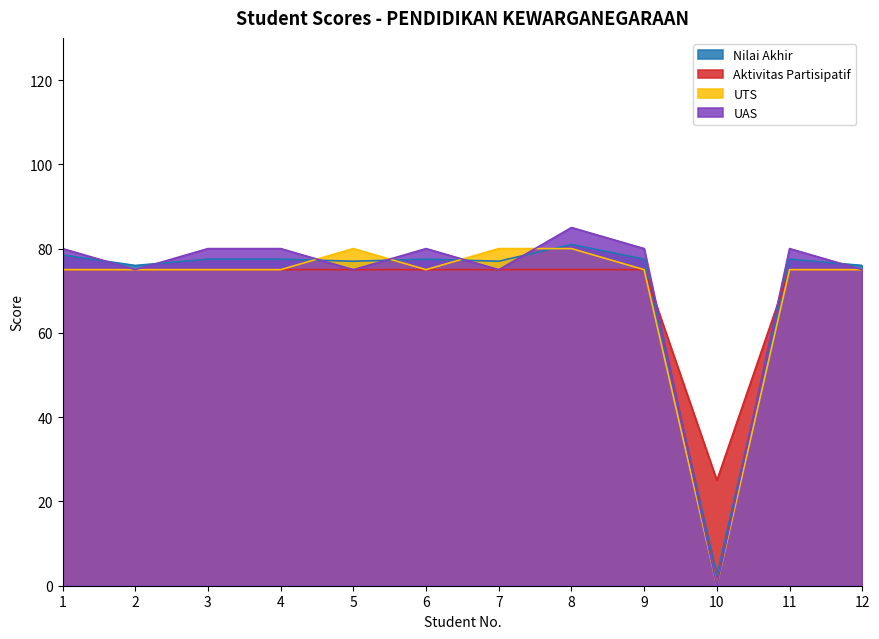

At which category does UAS reach its first local peak?

6